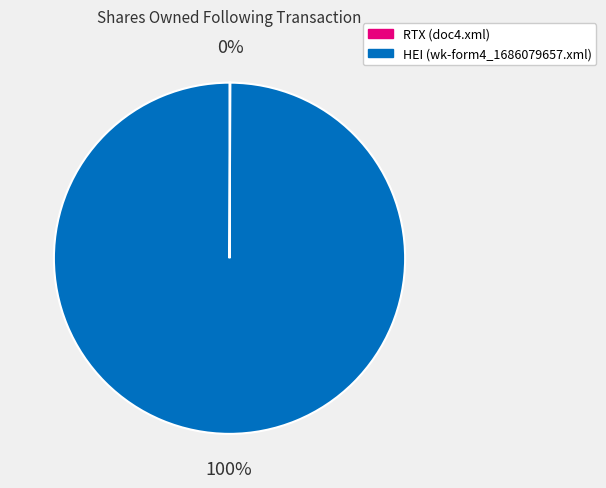

To the nearest percent, what is the difference between the largest and smallest slice percentages?

100%